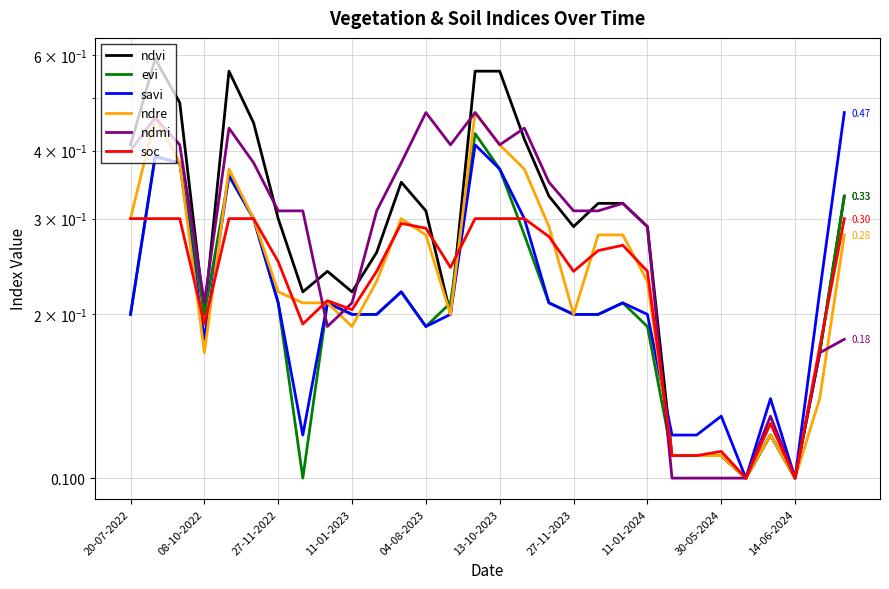

Which series changed the most between 13-10-2023 and 22?

ndvi